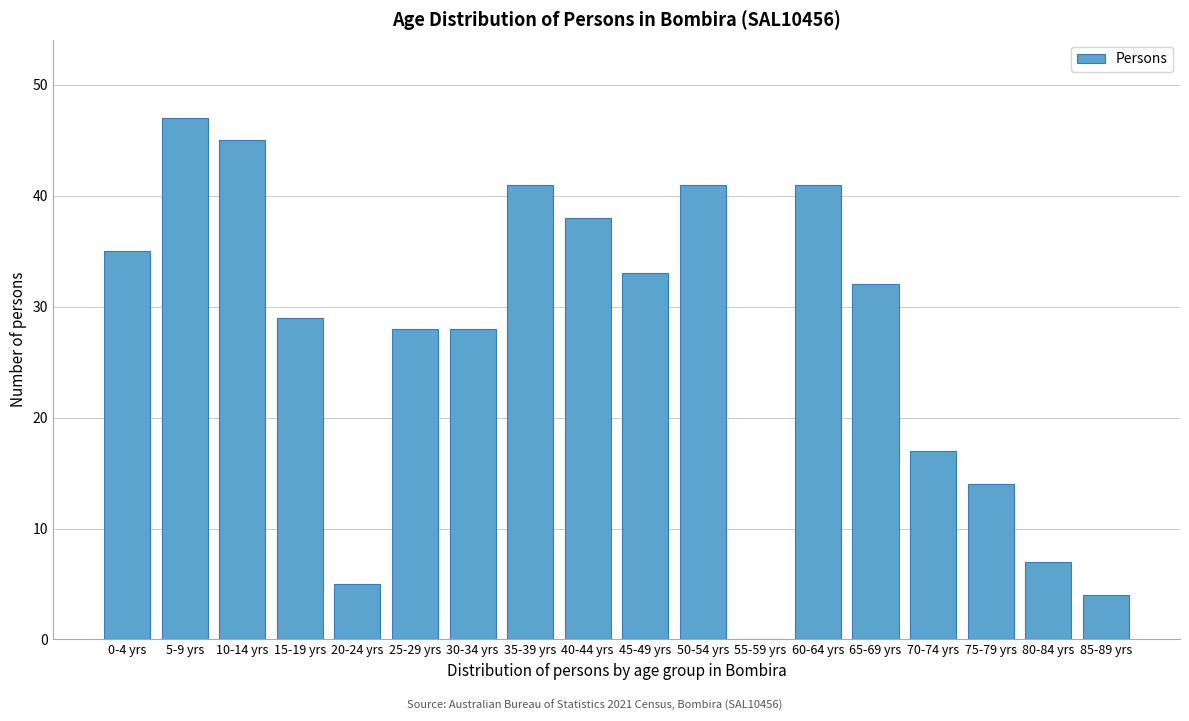

Reading left to right, what are all the values shown in this chart?

0-4 yrs=35	5-9 yrs=47	10-14 yrs=45	15-19 yrs=29	20-24 yrs=5	25-29 yrs=28	30-34 yrs=28	35-39 yrs=41	40-44 yrs=38	45-49 yrs=33	50-54 yrs=41	55-59 yrs=0	60-64 yrs=41	65-69 yrs=32	70-74 yrs=17	75-79 yrs=14	80-84 yrs=7	85-89 yrs=4